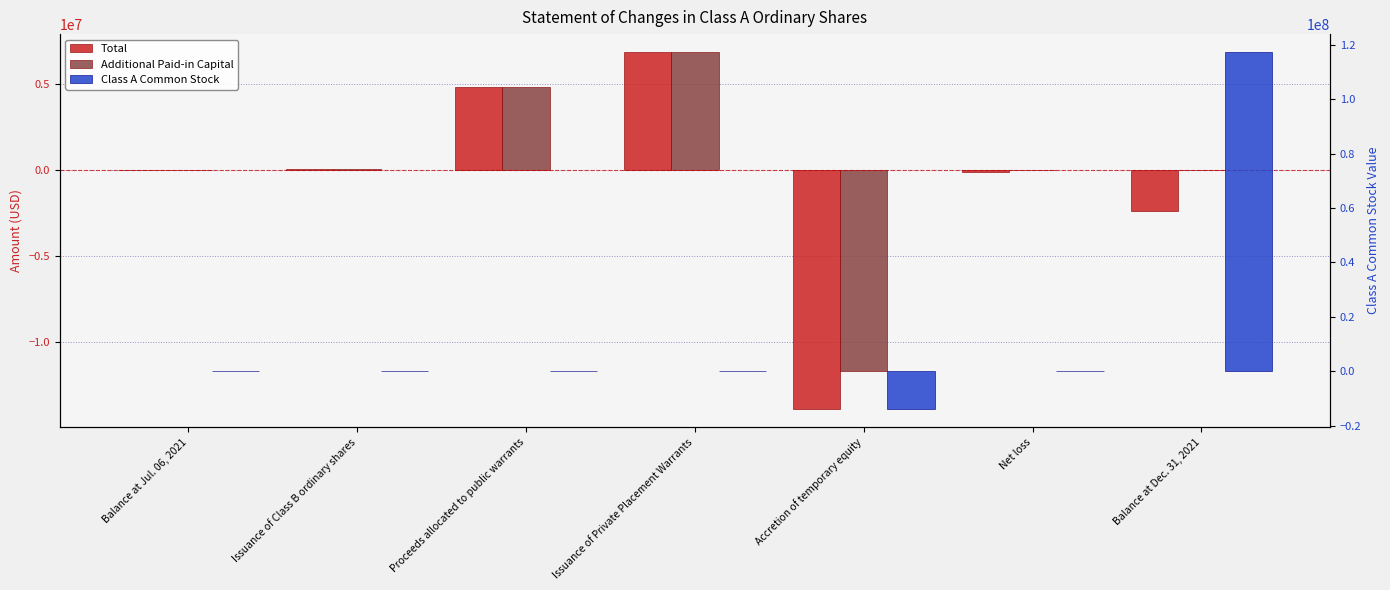

At which category is the sum across all series the highest?

Balance at Dec. 31, 2021